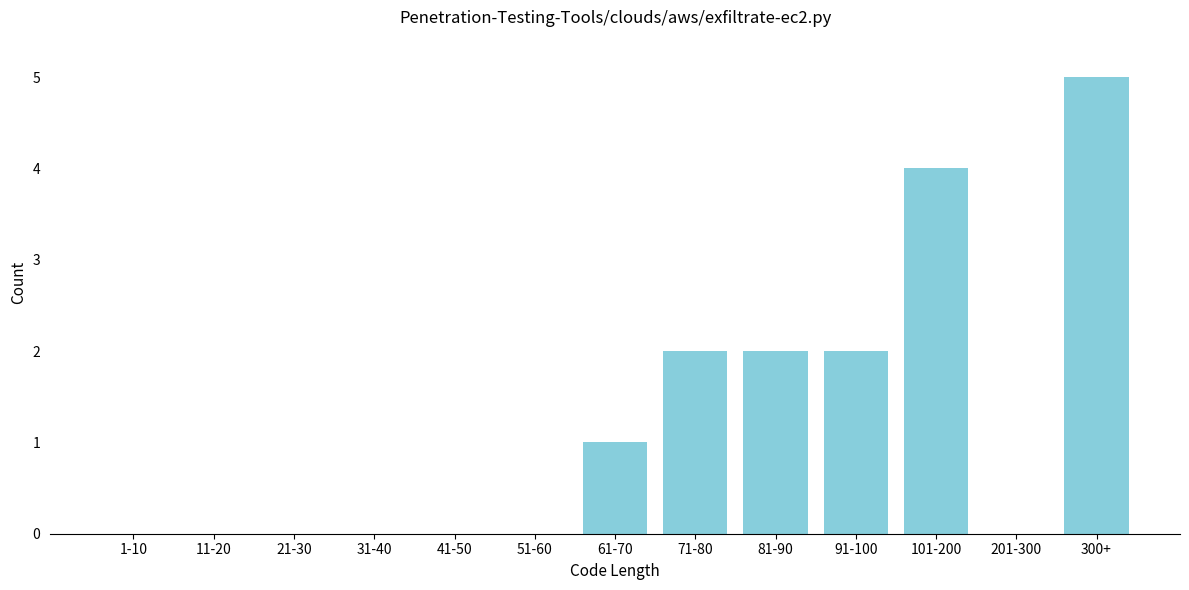

Reading left to right, list all the values displayed in this chart.

1-10=0	11-20=0	21-30=0	31-40=0	41-50=0	51-60=0	61-70=1	71-80=2	81-90=2	91-100=2	101-200=4	201-300=0	300+=5